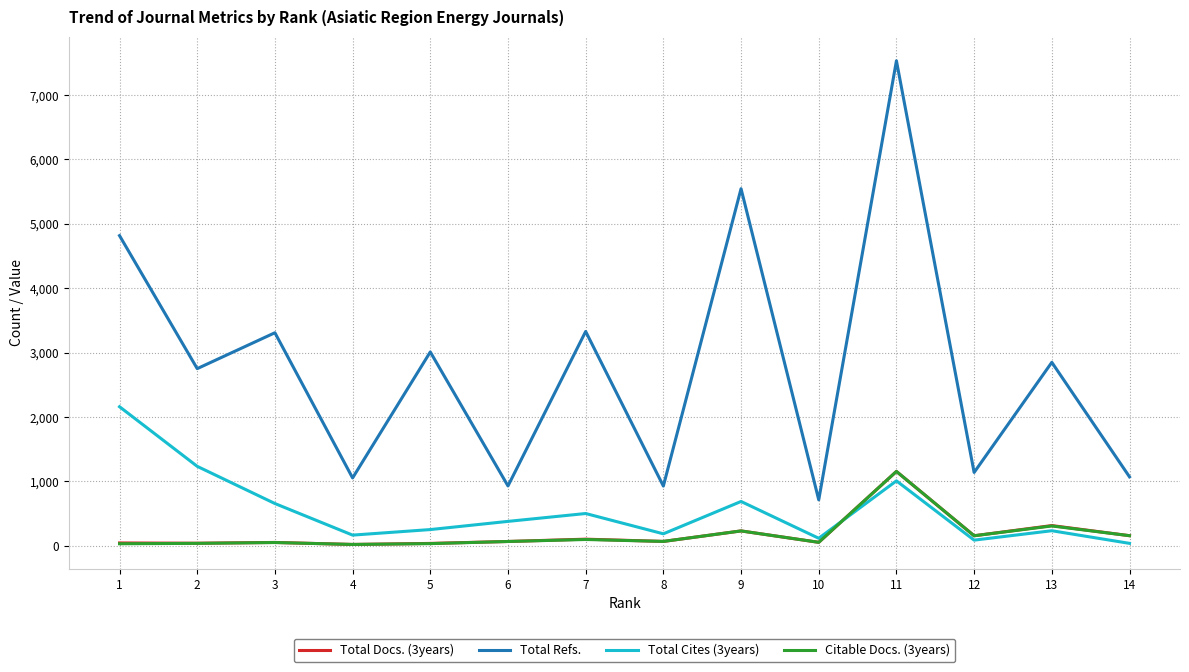

Which series has the largest total across all categories?

Total Refs.